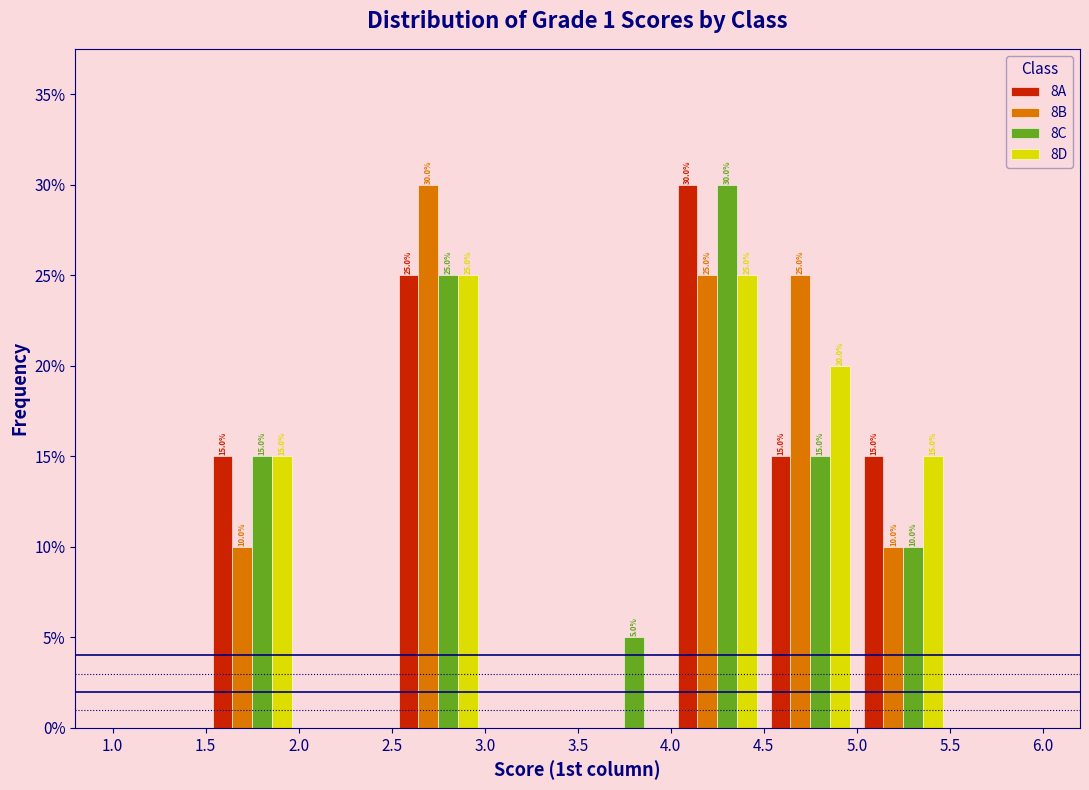

In the 8B series, which range on the x-axis has the tallest bar?

2.5 to 3.0